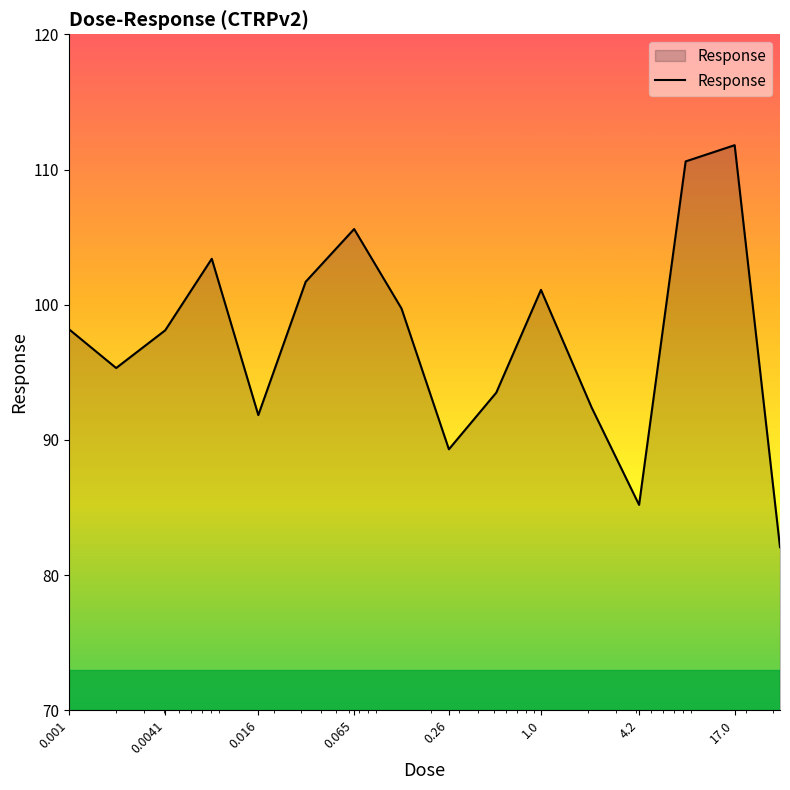

How many series are shown in this chart?

1